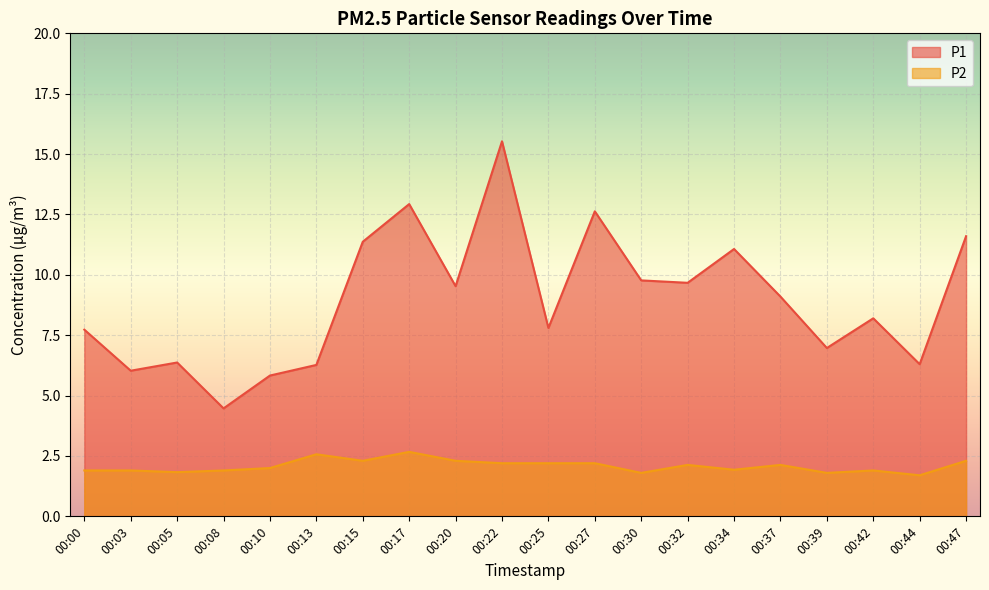

List the labels in order of P1 value, smallest first.

00:08, 00:10, 00:03, 00:13, 00:44, 00:05, 00:39, 00:00, 00:25, 00:42, 00:37, 00:20, 00:32, 00:30, 00:34, 00:15, 00:47, 00:27, 00:17, 00:22